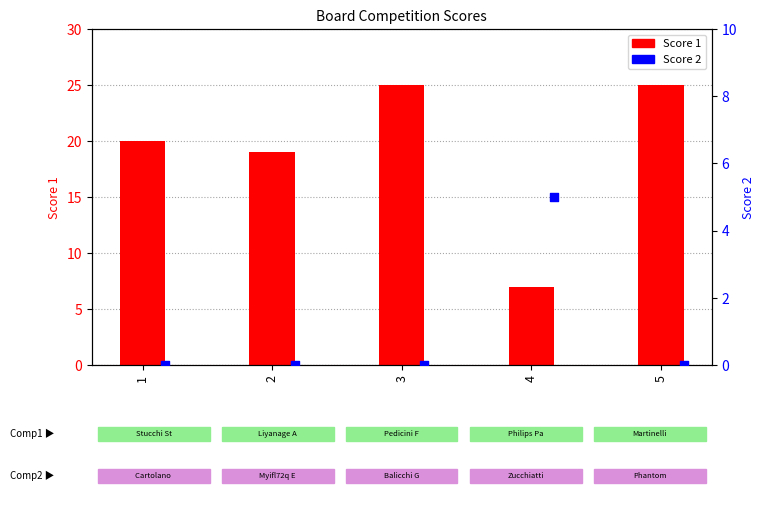

At which category is the sum across all series the highest?

3